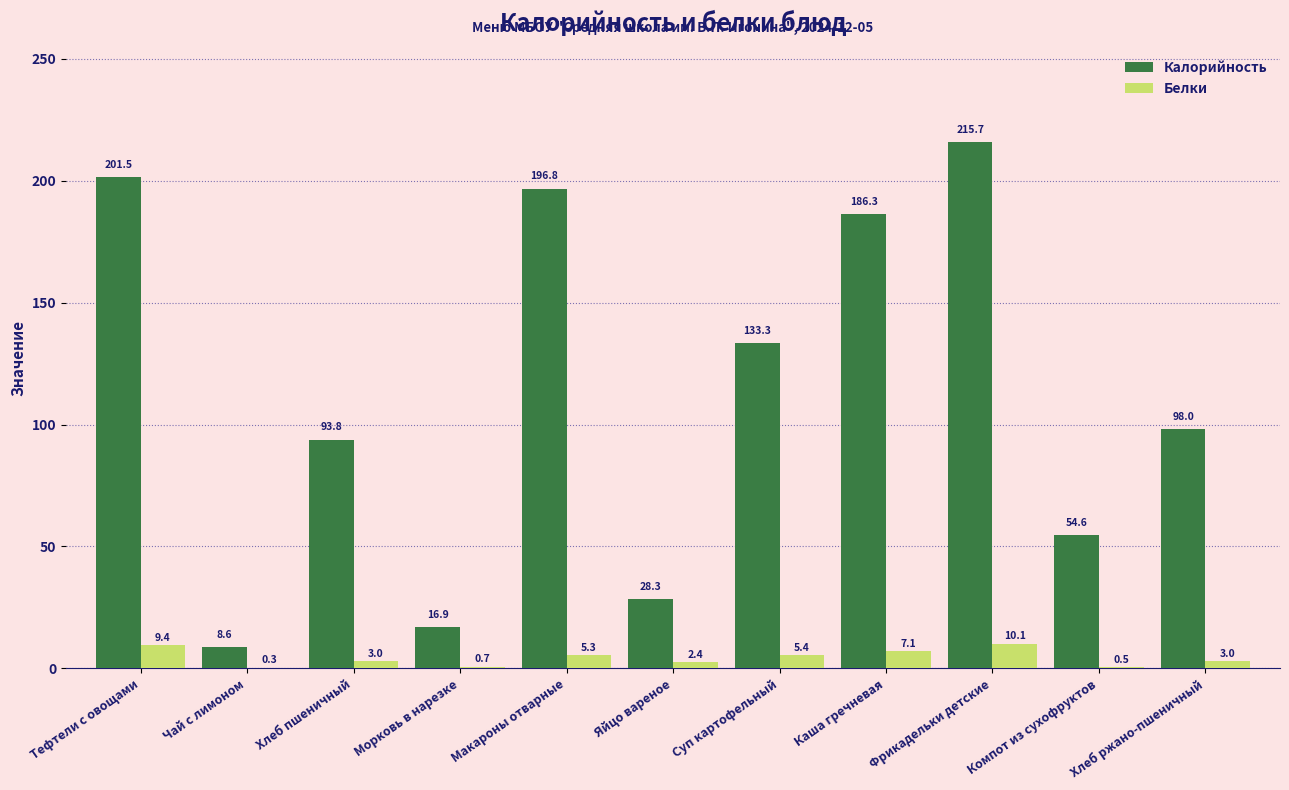

What is the greatest value displayed?

215.7